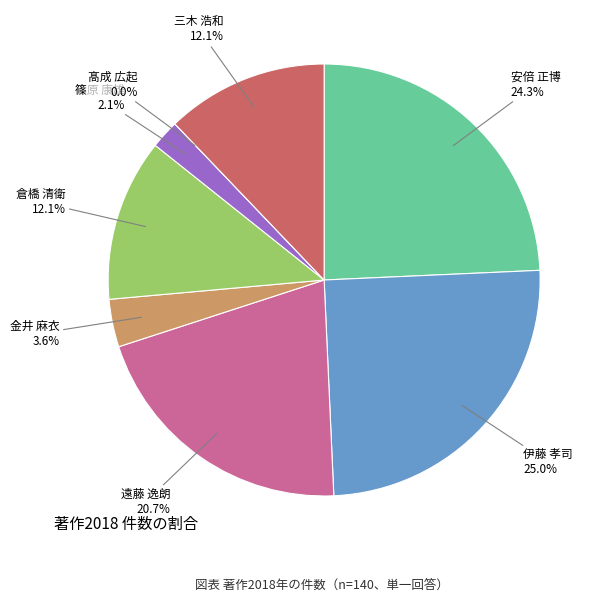

How many slices are in this pie chart?

8